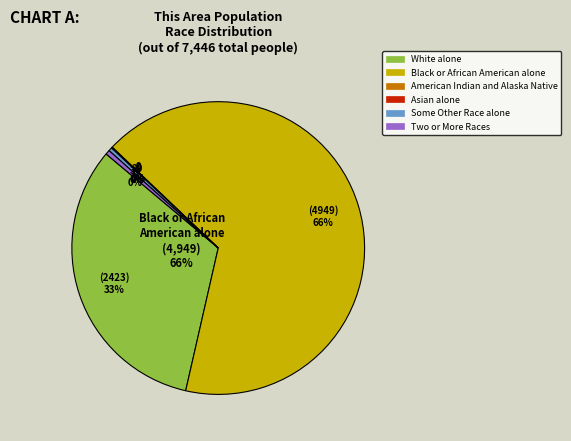

How many segments does this pie chart have?

6